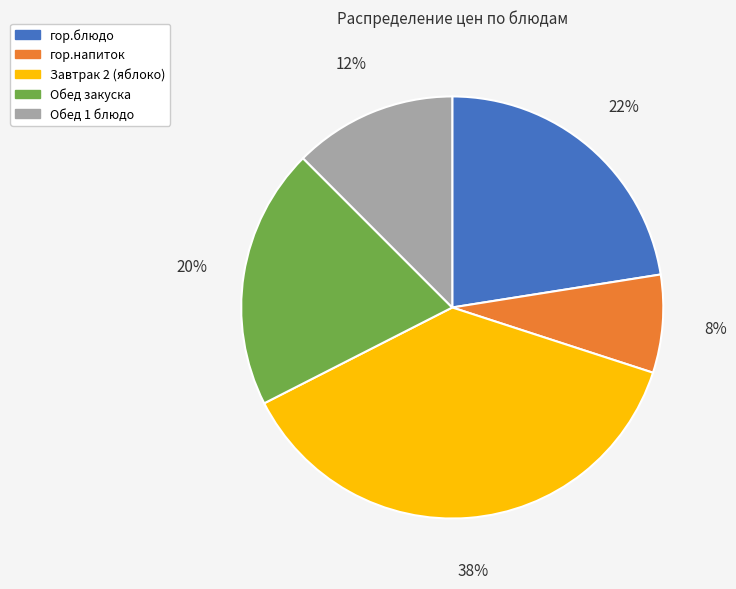

To the nearest percent, what is the average slice percentage?

20%